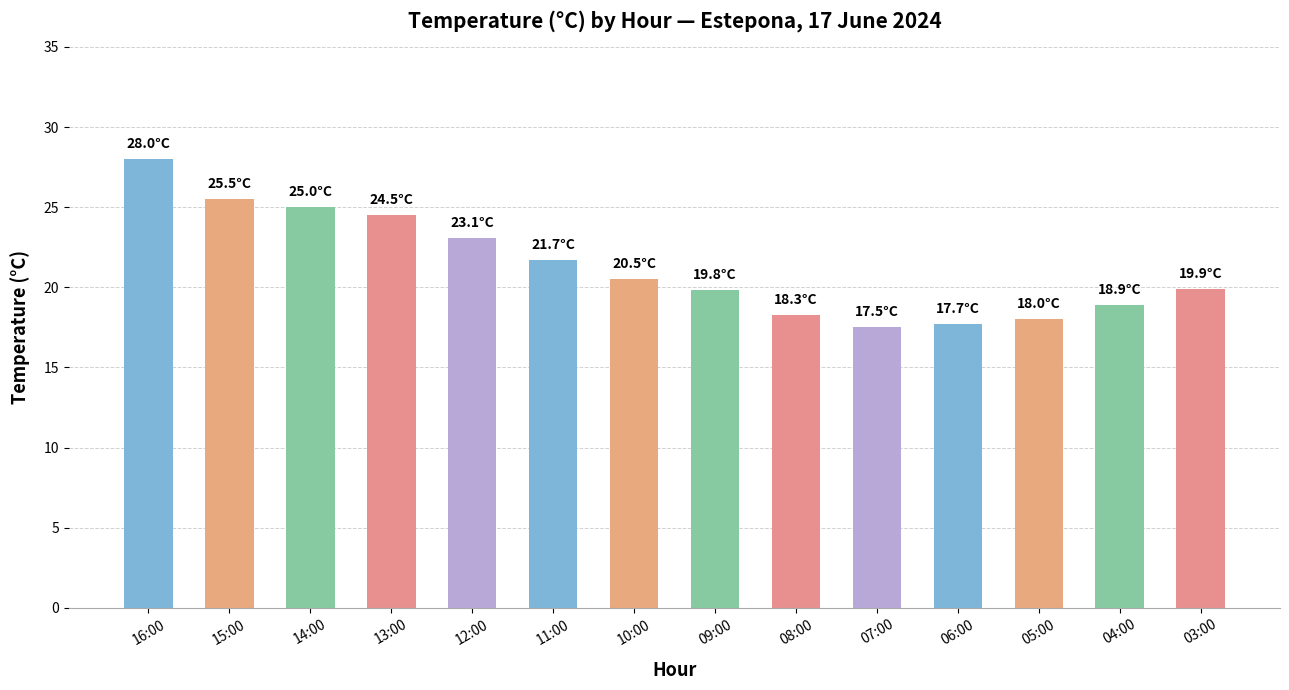

What position from the right is 03:00?

1